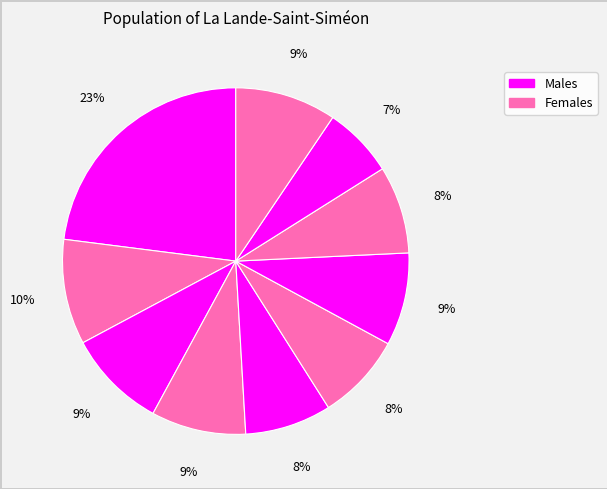

To the nearest percent, what is the difference between the largest and smallest slice percentages?

16%